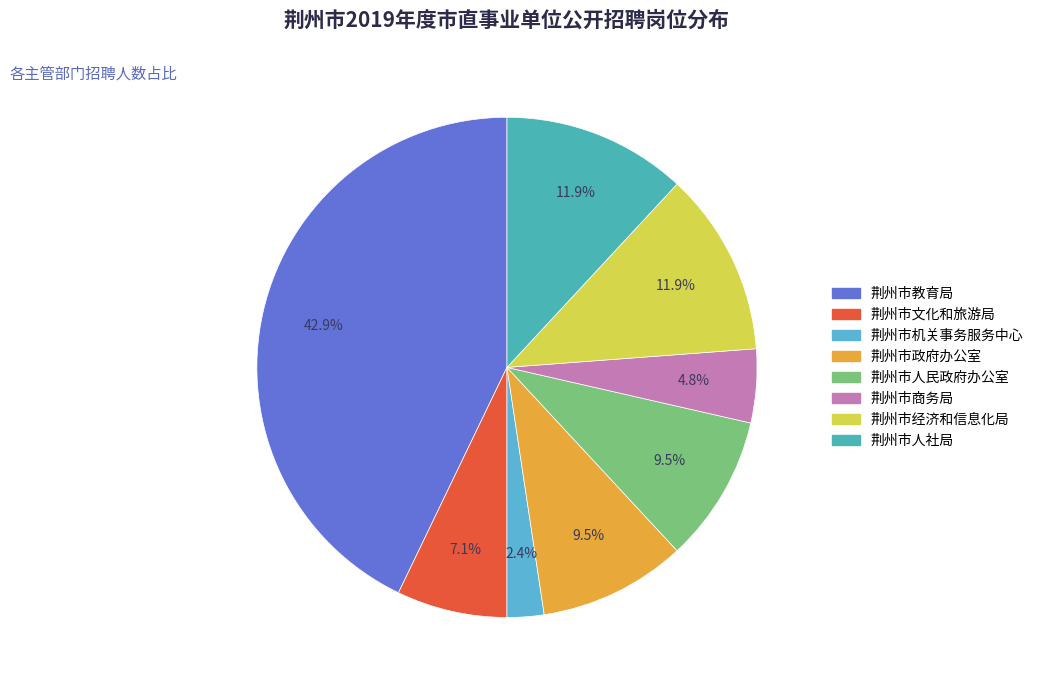

The 荆州市人社局 slice represents 12% of the pie. True or false?

True